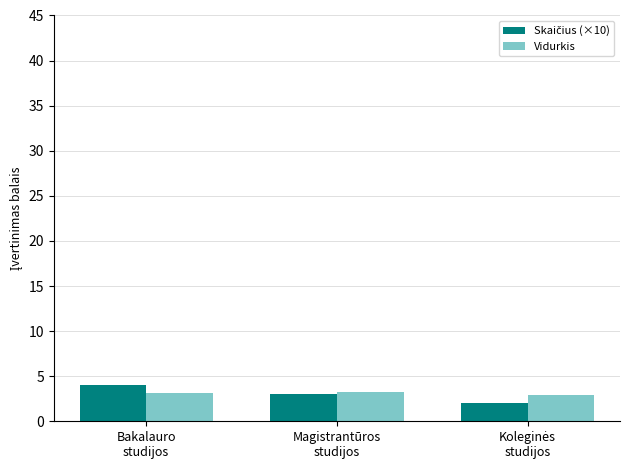

What is the maximum value shown in the chart?

4.0